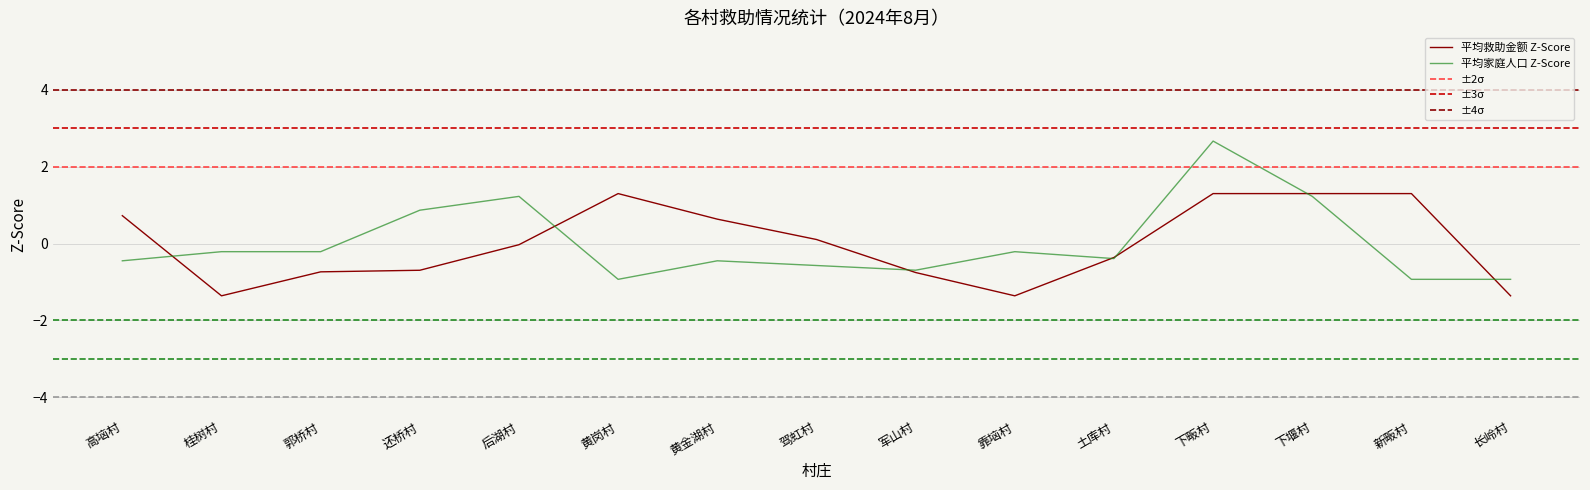

What is the difference between the second highest and minimum values in the 平均家庭人口 series?

2.2